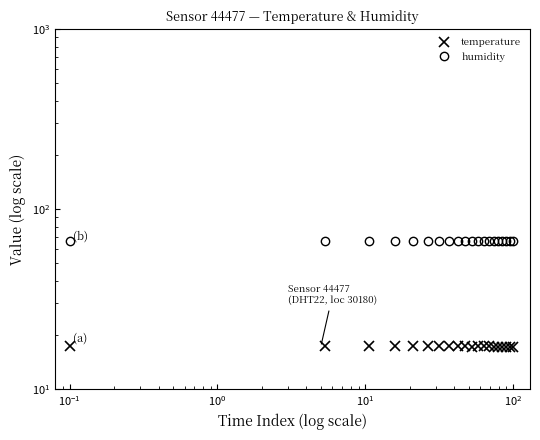

True or false: temperature has a value of 17.4 at $\mathdefault{10^{-1}}$.

True